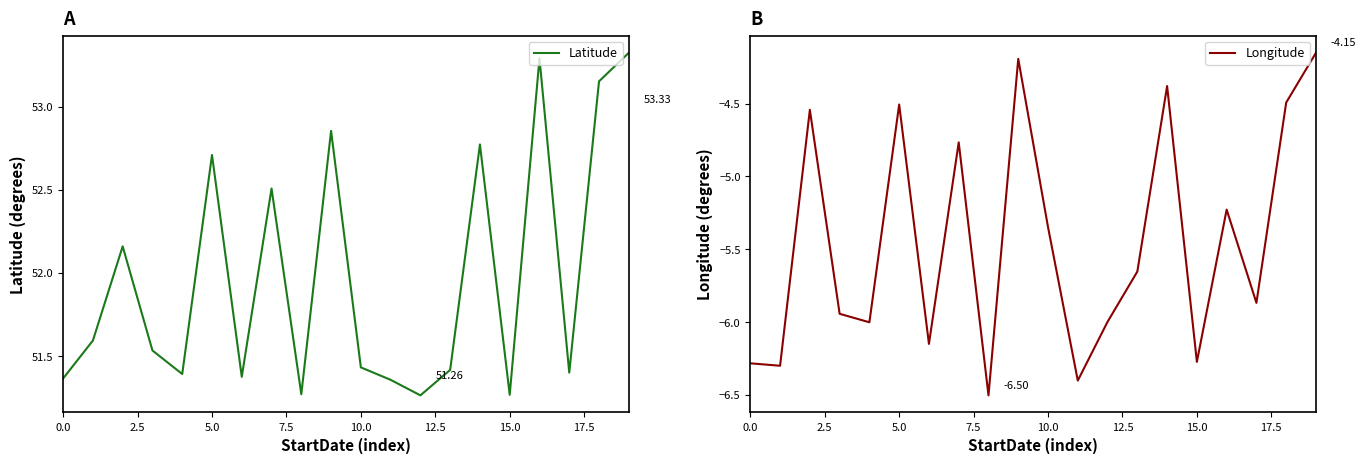

What is the average value of the Latitude series?

52.0